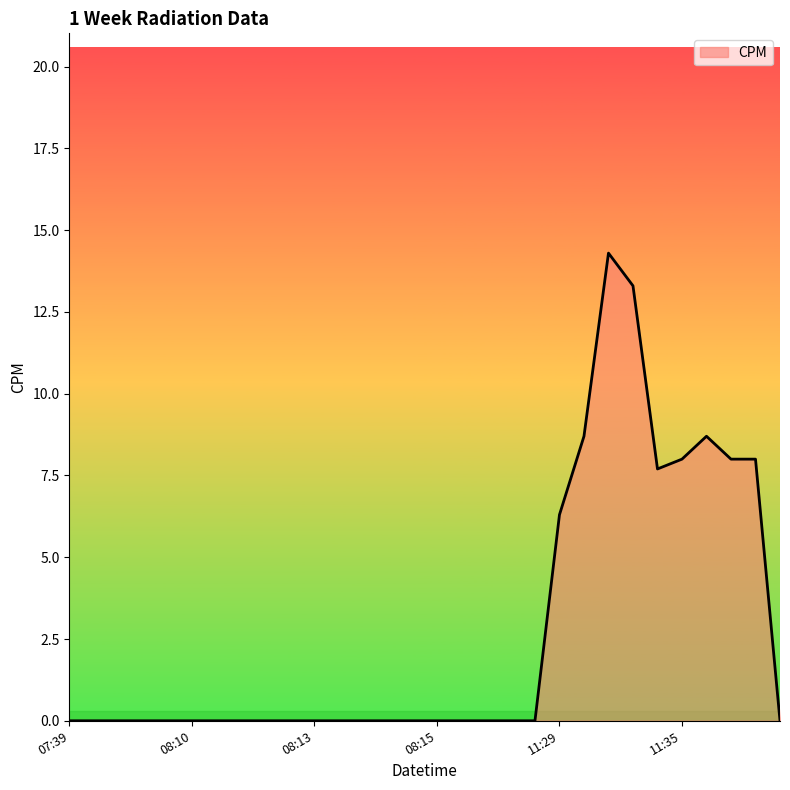

Does the chart display data point markers on the line(s)?

No